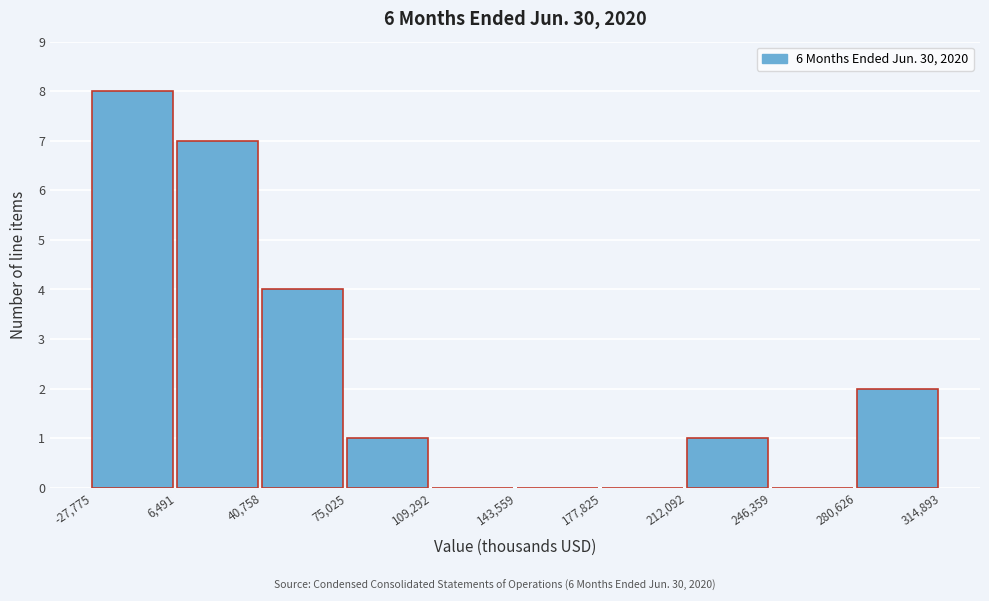

Reading left to right, list every bar in this chart as the range it spans on the x-axis followed by its height. The values are not printed on the chart, so give them approximately, as read against the axis.

-27,775 to 6,491: 8
6,491 to 40,758: 7
40,758 to 75,025: 4
75,025 to 109,292: 1
109,292 to 143,559: 0
143,559 to 177,825: 0
177,825 to 212,092: 0
212,092 to 246,359: 1
246,359 to 280,626: 0
280,626 to 314,893: 2